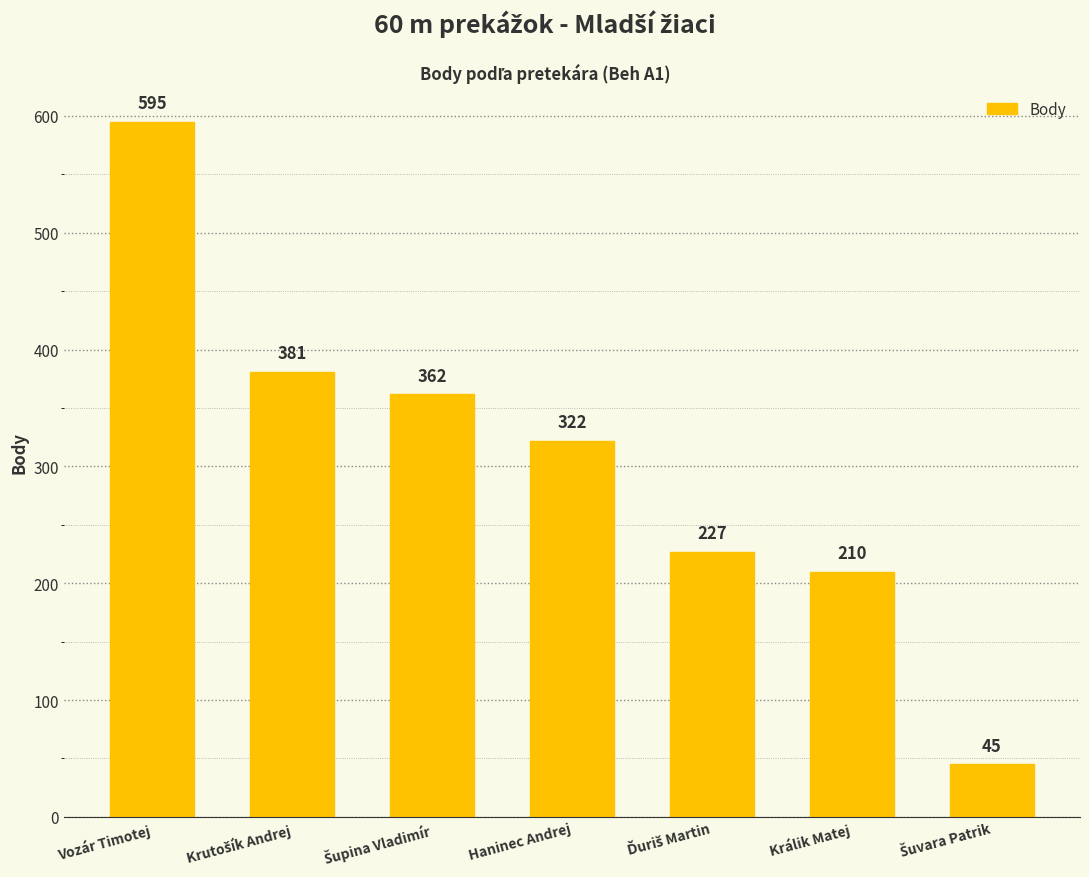

What is the smallest value displayed?

45